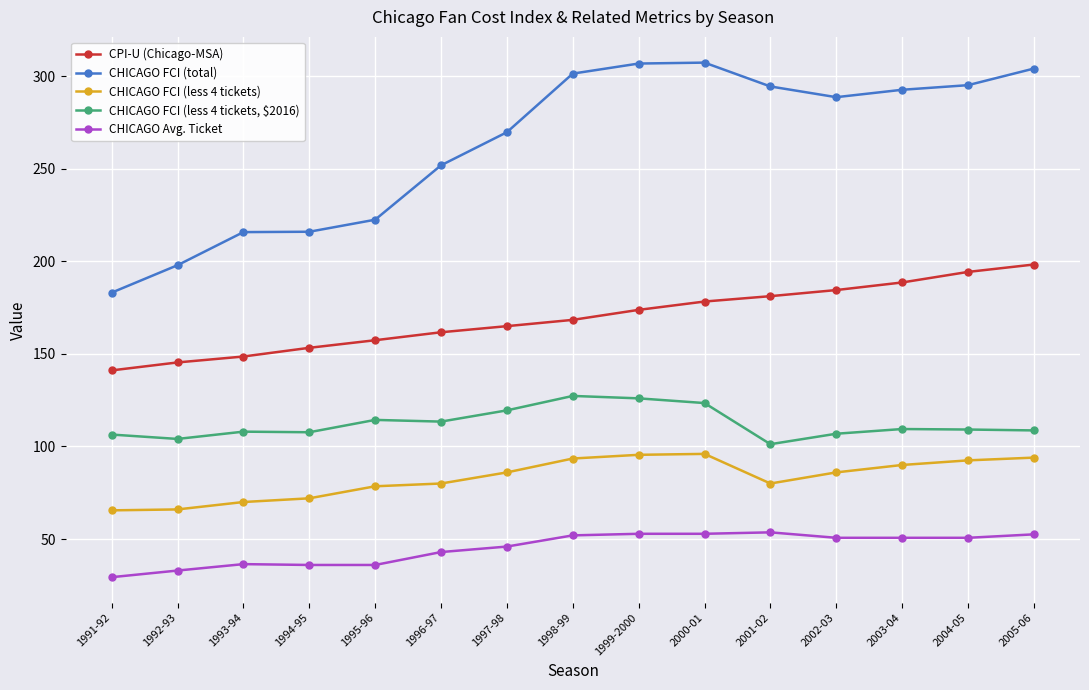

At which label does CHICAGO FCI (total) reach its minimum?

1991-92